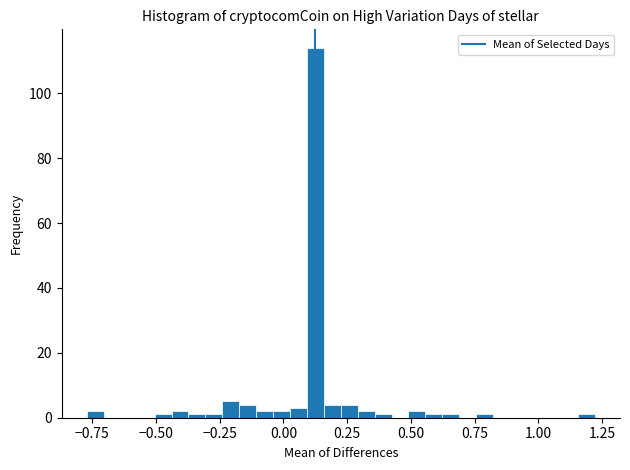

Read against the x-axis, roughly where is the centre of the tallest bar?

0.15